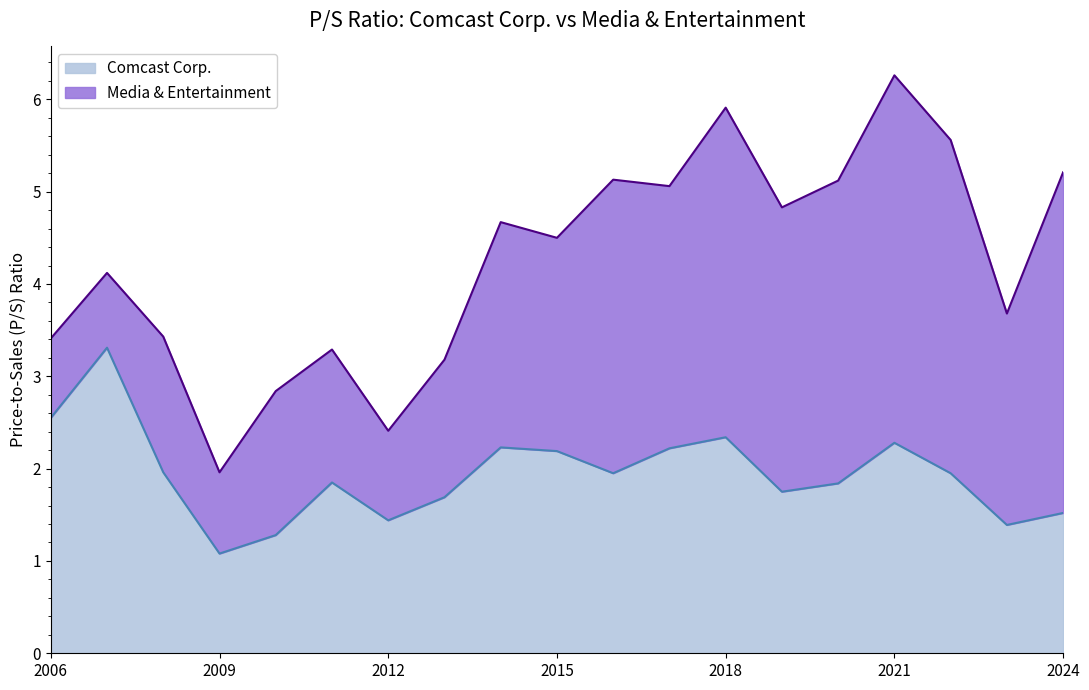

The value of Comcast Corp. at 2006 is 1.1. True or false?

False